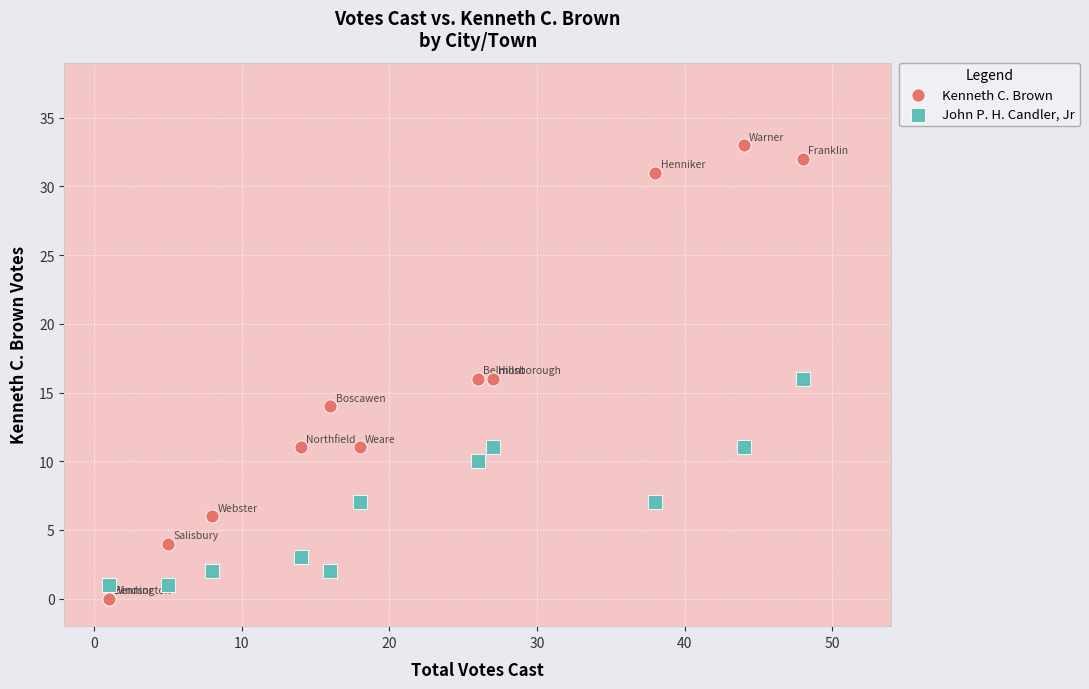

Which series has the largest Y range (max minus min)?

Kenneth C. Brown